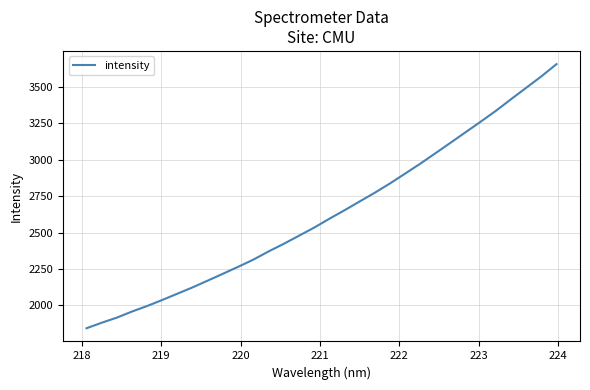

What is the greatest value displayed?

3656.2